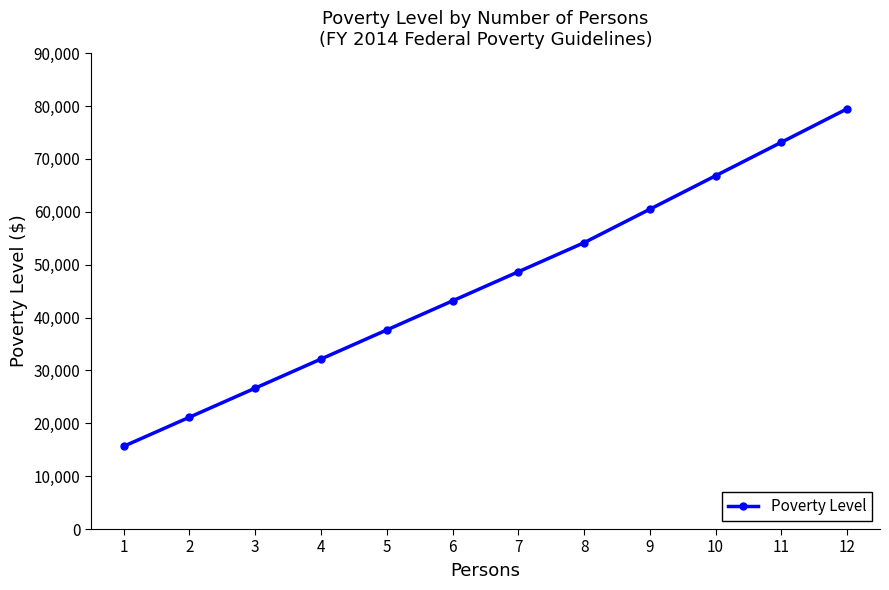

The chart shows a value of 43150 at 6. True or false?

True